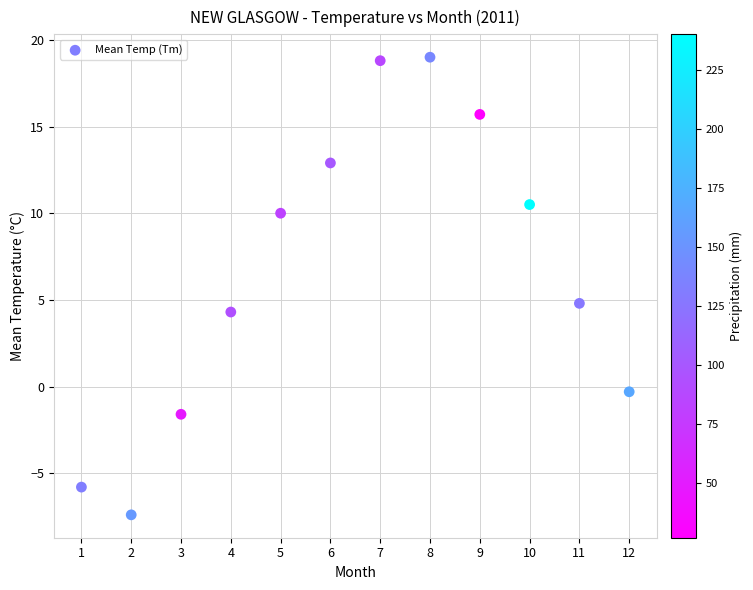

What is the average Y value?

6.7